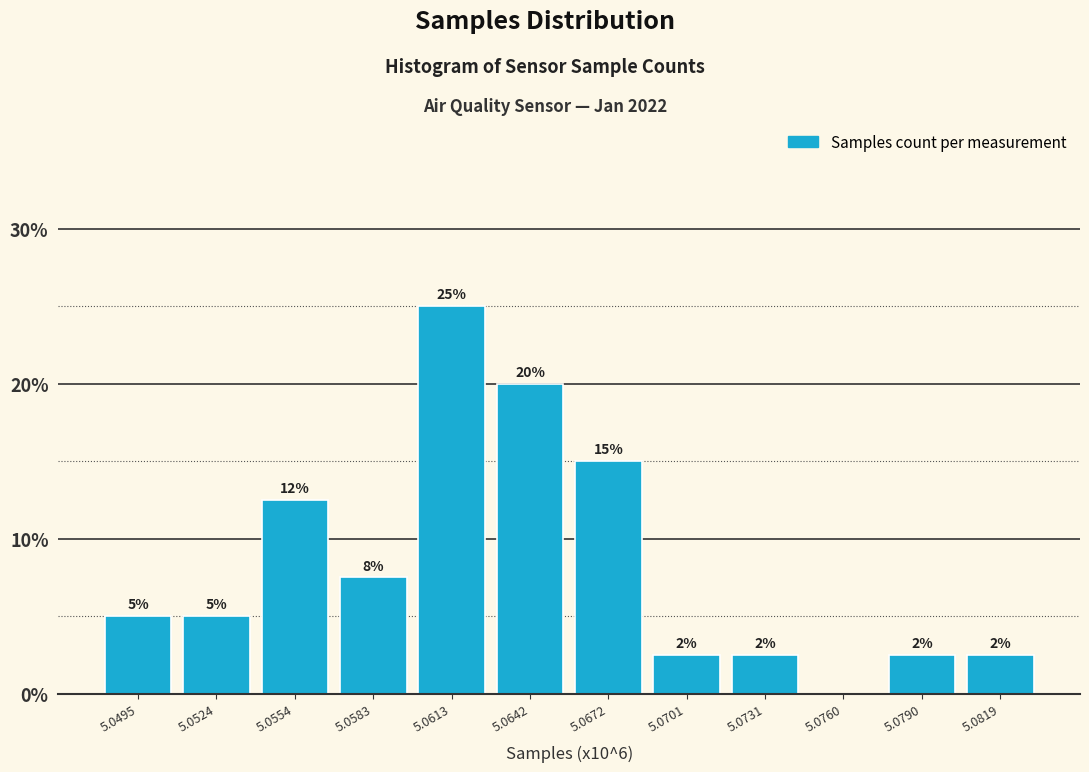

Are the bars horizontal?

No